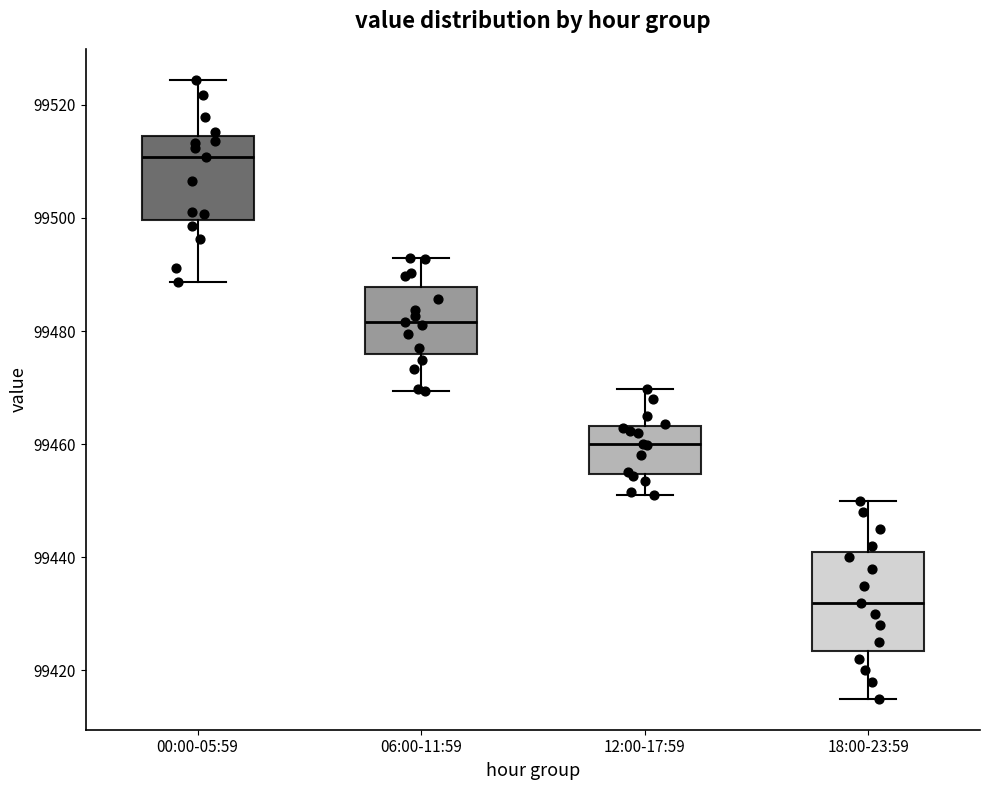

Reading left to right, transcribe this box plot: for each box, give where its median line is, the range the box spans, and where its two whiskers end, as read against the y-axis. The values are not printed on the chart, so give them approximately, as read against the axis.

00:00-05:59: median 99510, box 99500 to 99514, whiskers 99488 to 99524
06:00-11:59: median 99482, box 99476 to 99488, whiskers 99470 to 99492
12:00-17:59: median 99460, box 99454 to 99464, whiskers 99452 to 99470
18:00-23:59: median 99432, box 99424 to 99442, whiskers 99416 to 99450